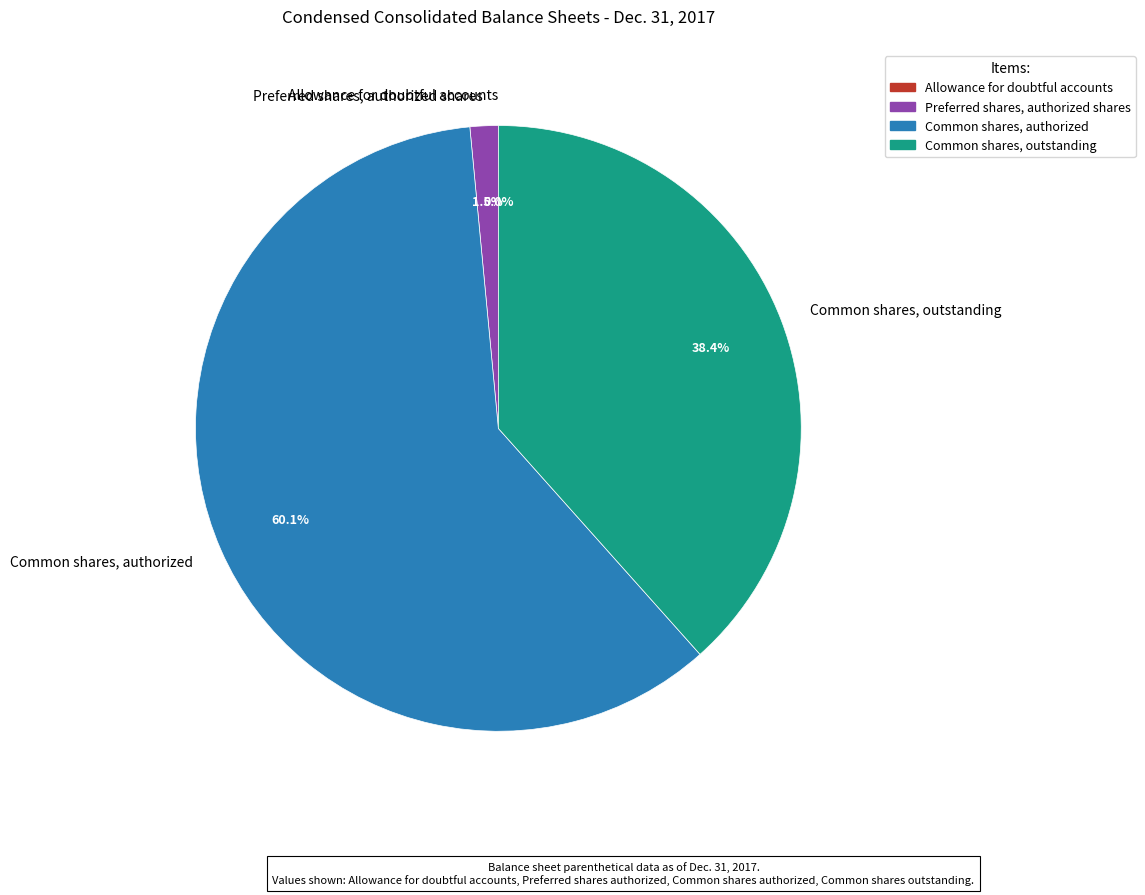

Which has a higher value, Preferred shares, authorized shares or Common shares, outstanding?

Common shares, outstanding